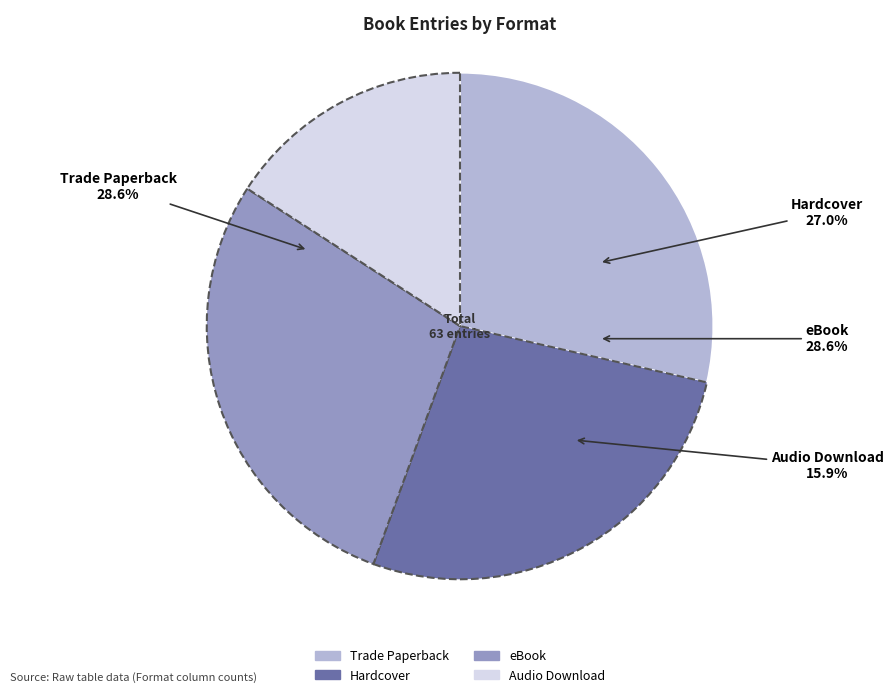

To the nearest percent, what percentage of the pie is Audio Download?

16%